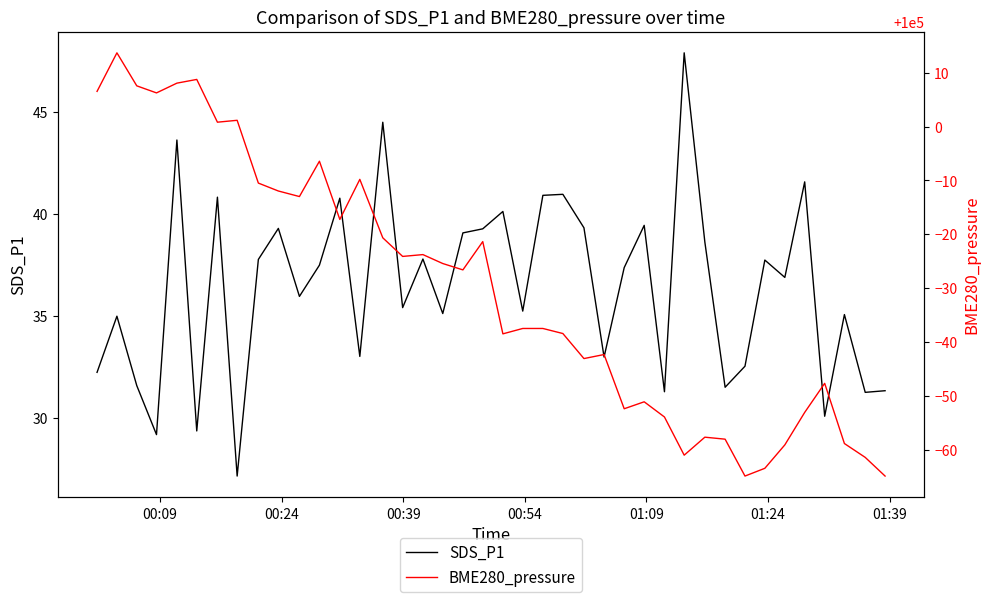

List the series in order of their overall mean, highest first.

BME280_pressure, SDS_P1